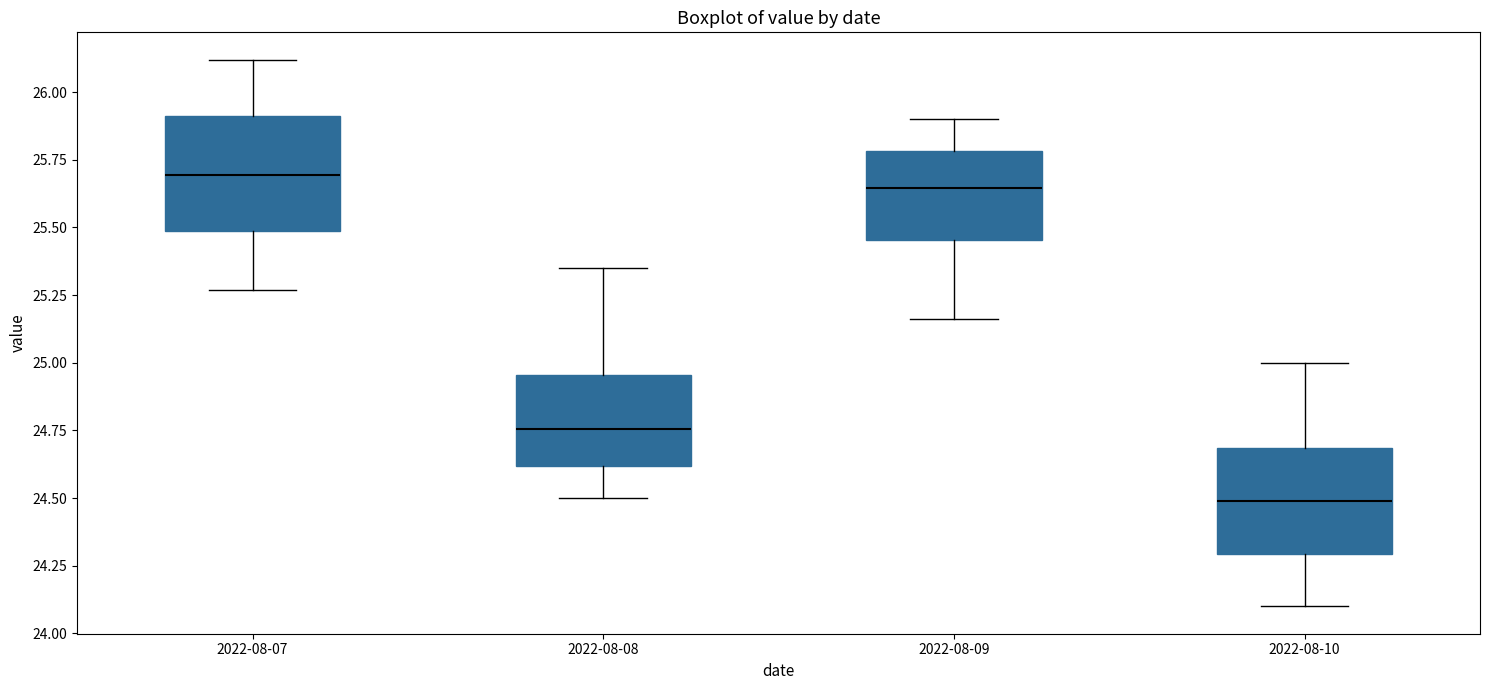

Reading left to right, read every box against the y-axis: the position of its median line, the range the box covers, and the ends of its whiskers. The values are not printed on the chart, so give them approximately, as read against the axis.

2022-08-07: median 25.70, box 25.50 to 25.90, whiskers 25.25 to 26.10
2022-08-08: median 24.75, box 24.60 to 24.95, whiskers 24.50 to 25.35
2022-08-09: median 25.65, box 25.45 to 25.80, whiskers 25.15 to 25.90
2022-08-10: median 24.50, box 24.30 to 24.70, whiskers 24.10 to 25.00